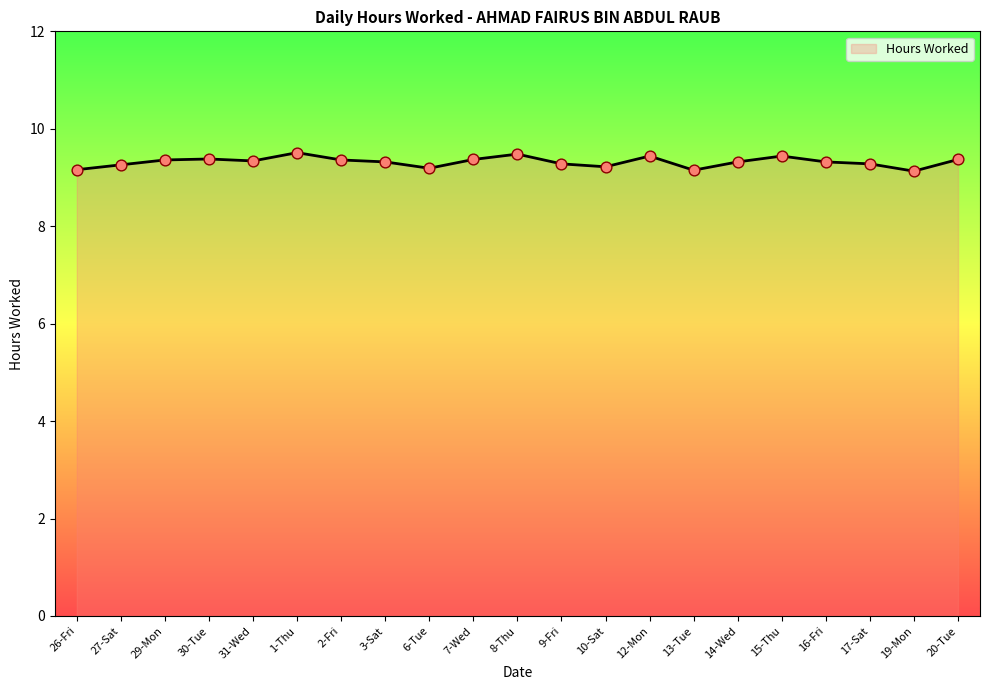

What is the change in value from 12-Mon to 13-Tue?

-0.3